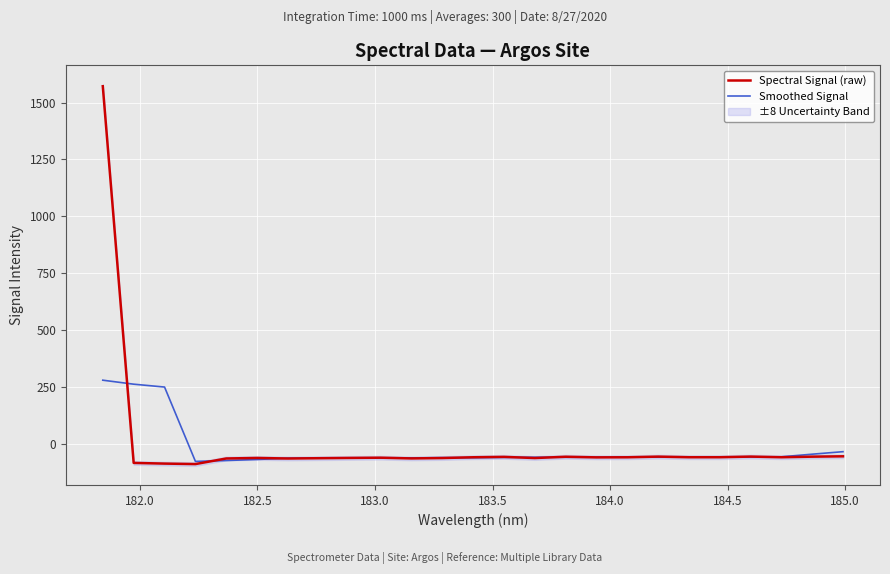

True or false: Smoothed Signal and Spectral Signal (raw) cross at least once.

True